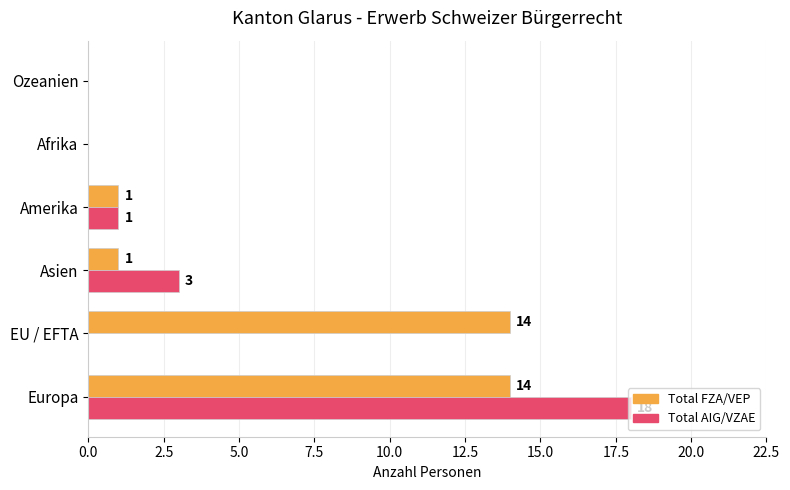

The value of Total AIG/VZAE at EU / EFTA is 6. True or false?

False